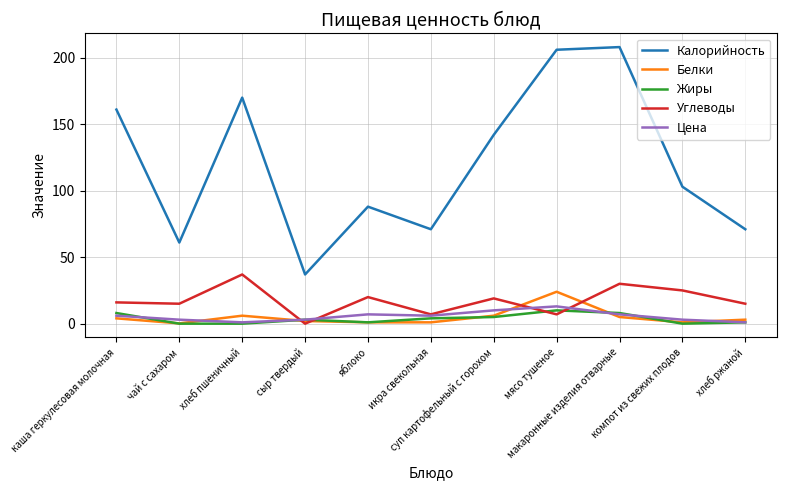

Which series has the widest spread of values?

Калорийность